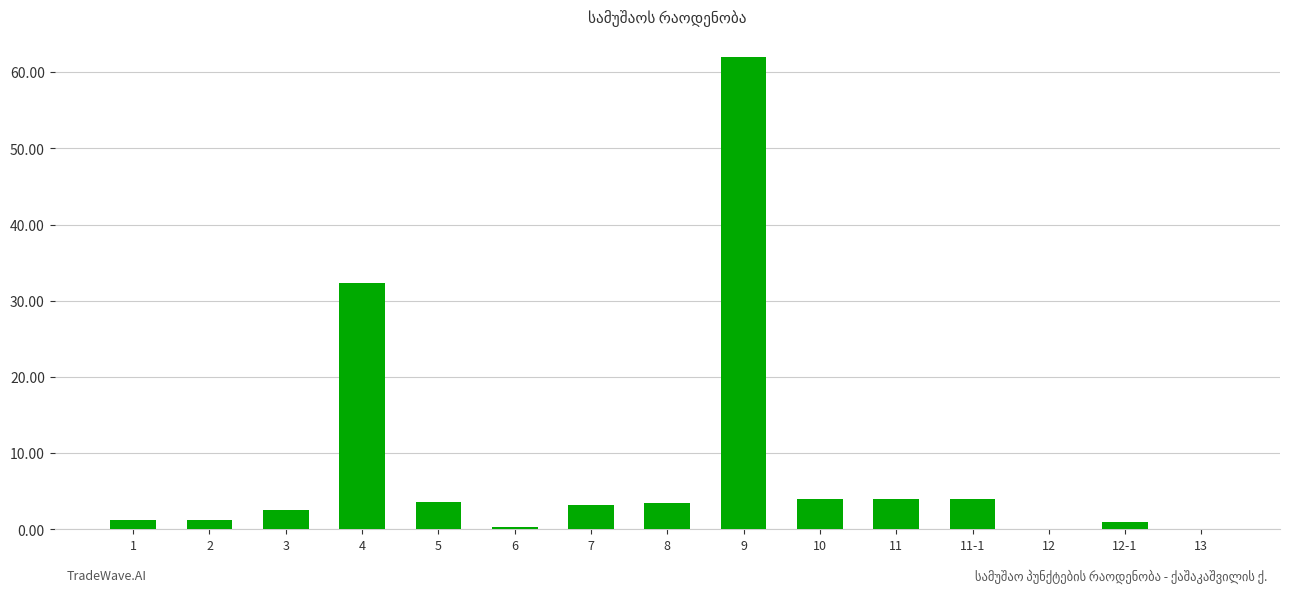

Which has a higher value, 13 or 11?

11